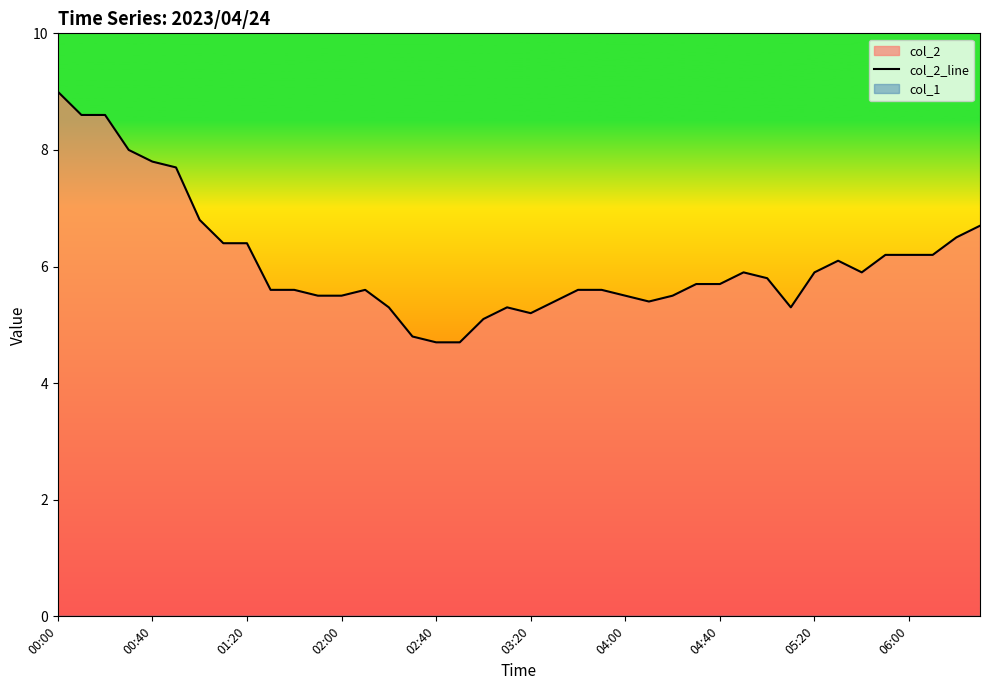

Which category has the highest value in the col_2_line series?

00:00